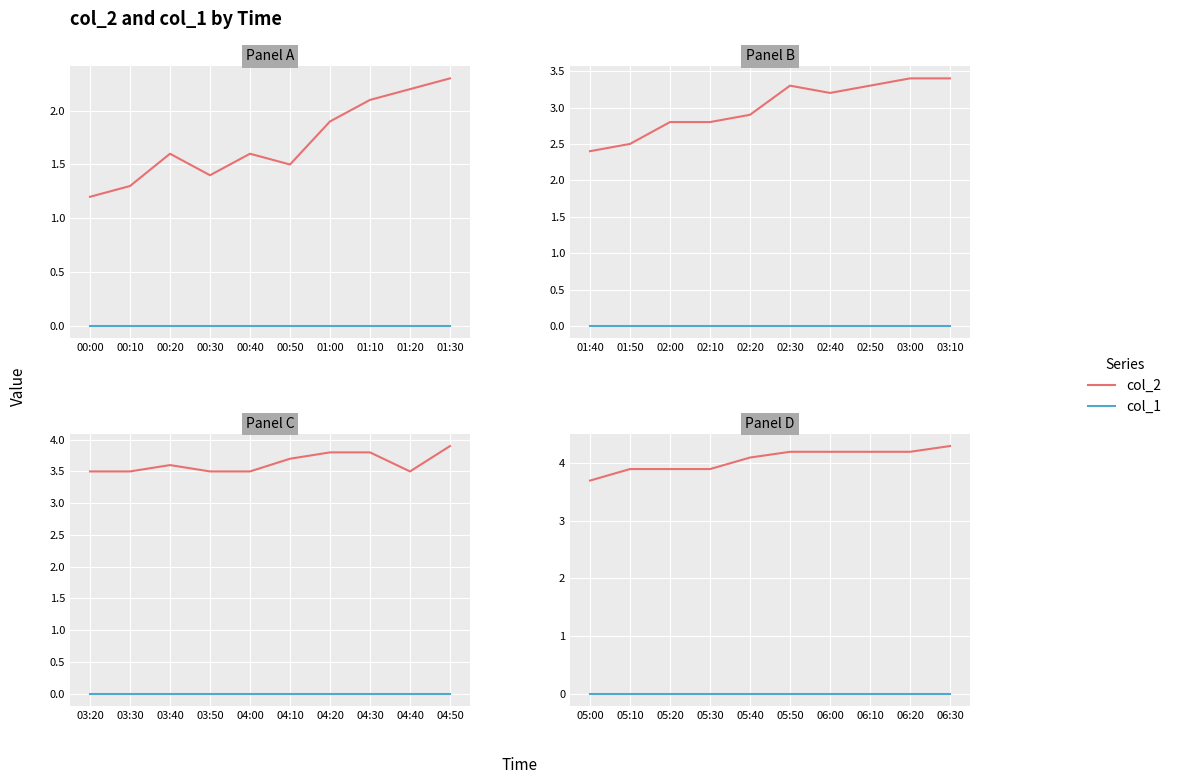

Which series changed the most between 05:00 and 05:50?

col_2